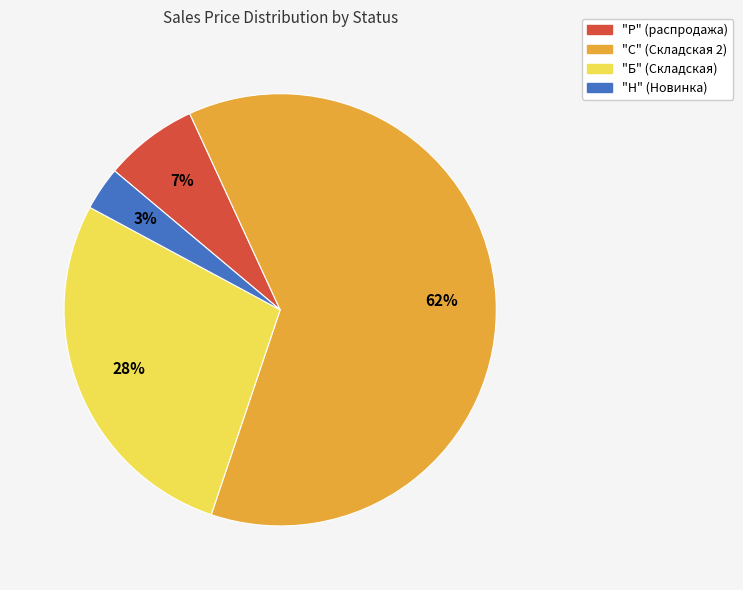

To the nearest percent, what is the difference between the largest and smallest slice percentages?

59%